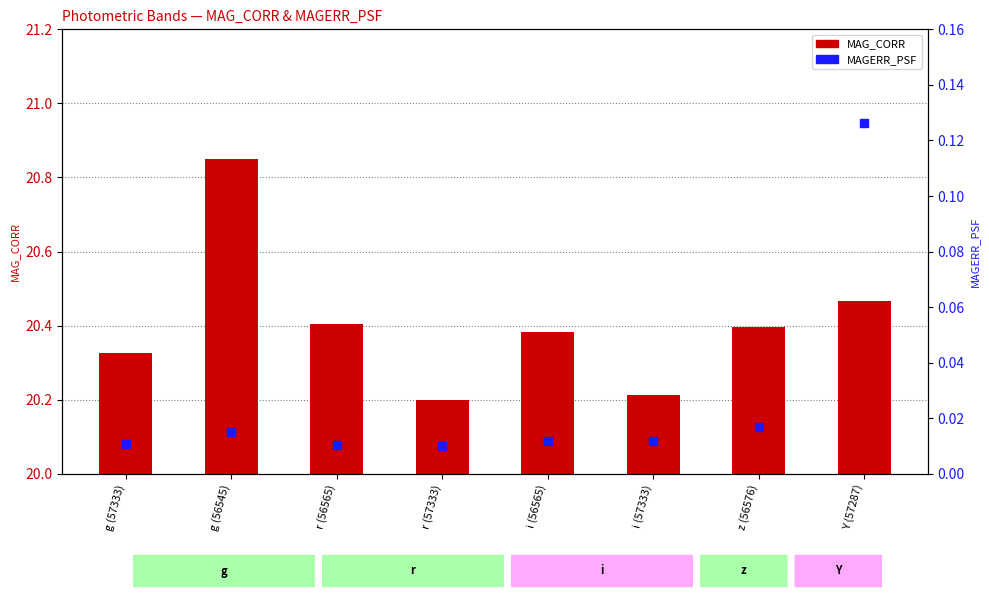

What are all the series names shown in the legend?

MAG_CORR, MAGERR_PSF